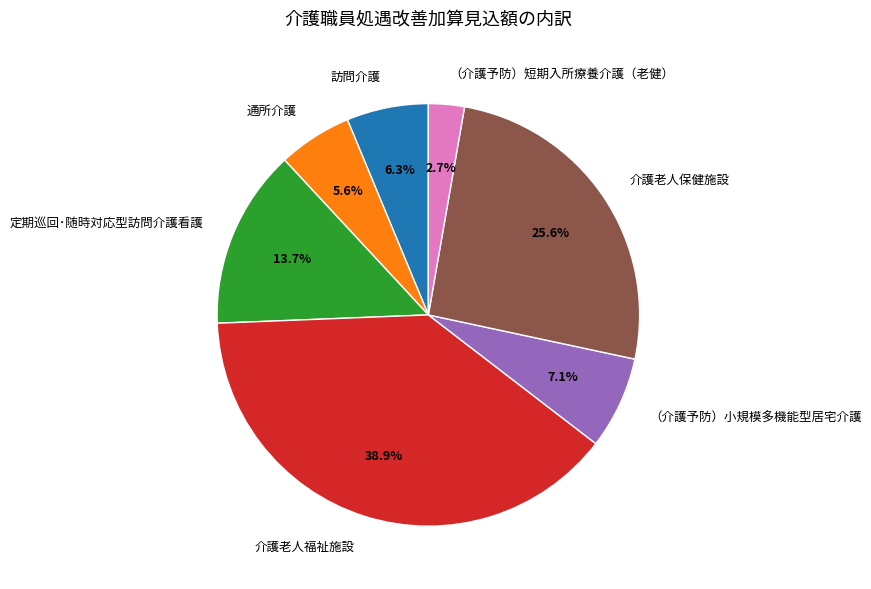

How many segments does this pie chart have?

7